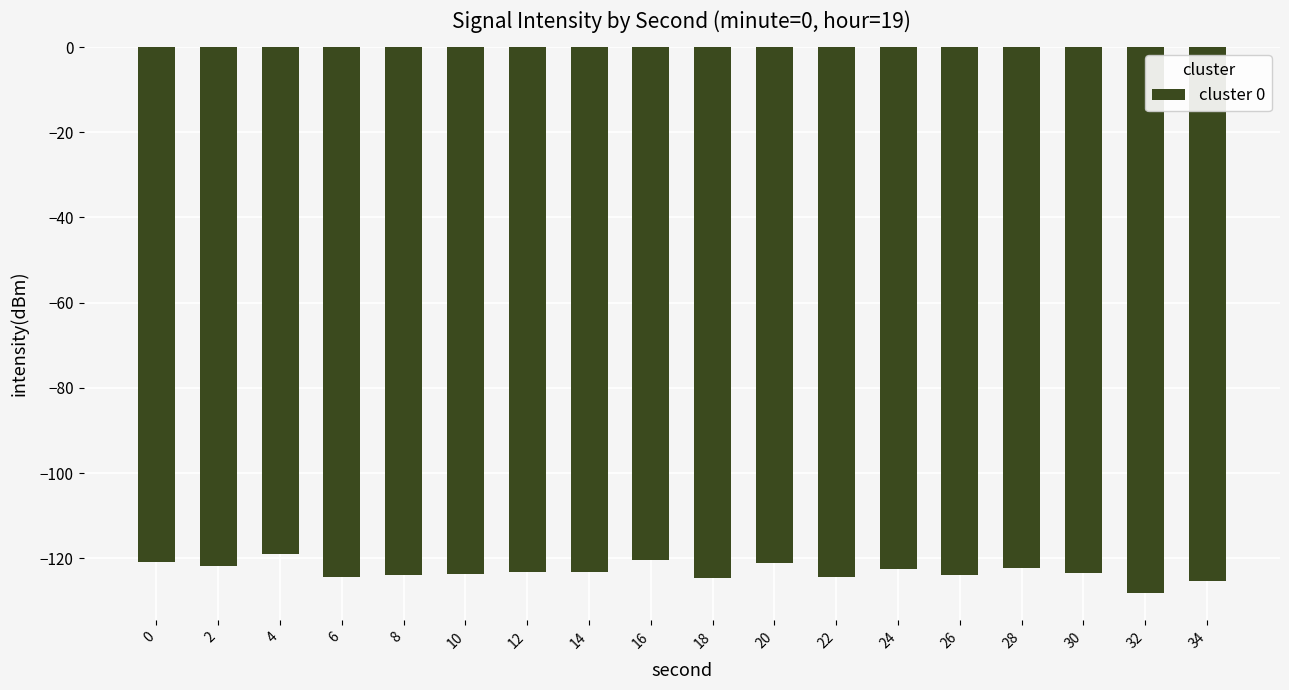

True or false: the data shows -124.5 at 22.

True